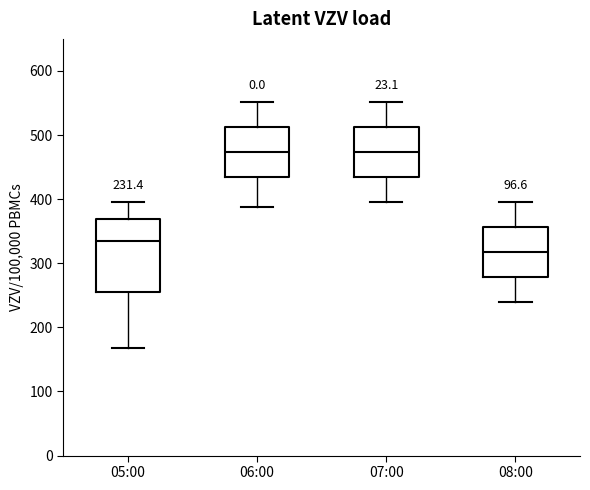

Comparing the boxes themselves (not the whiskers), which one is the tallest?

05:00